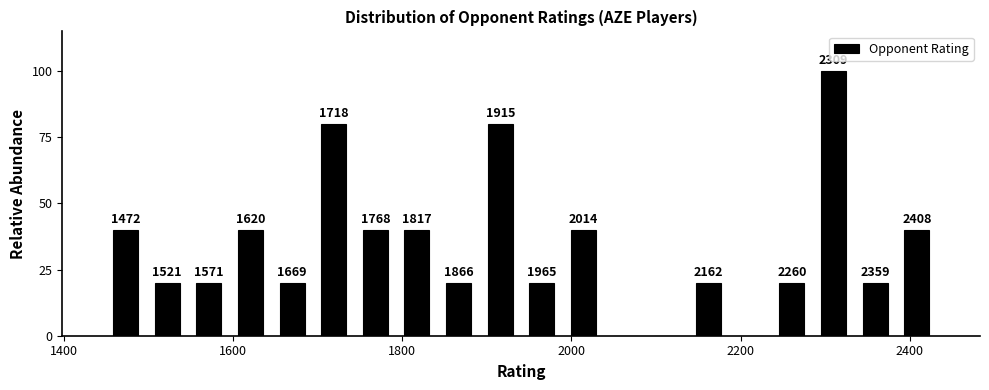

Around what value on the x-axis is the tallest bar? Give the approximate position of its centre, as read against the axis.

2300